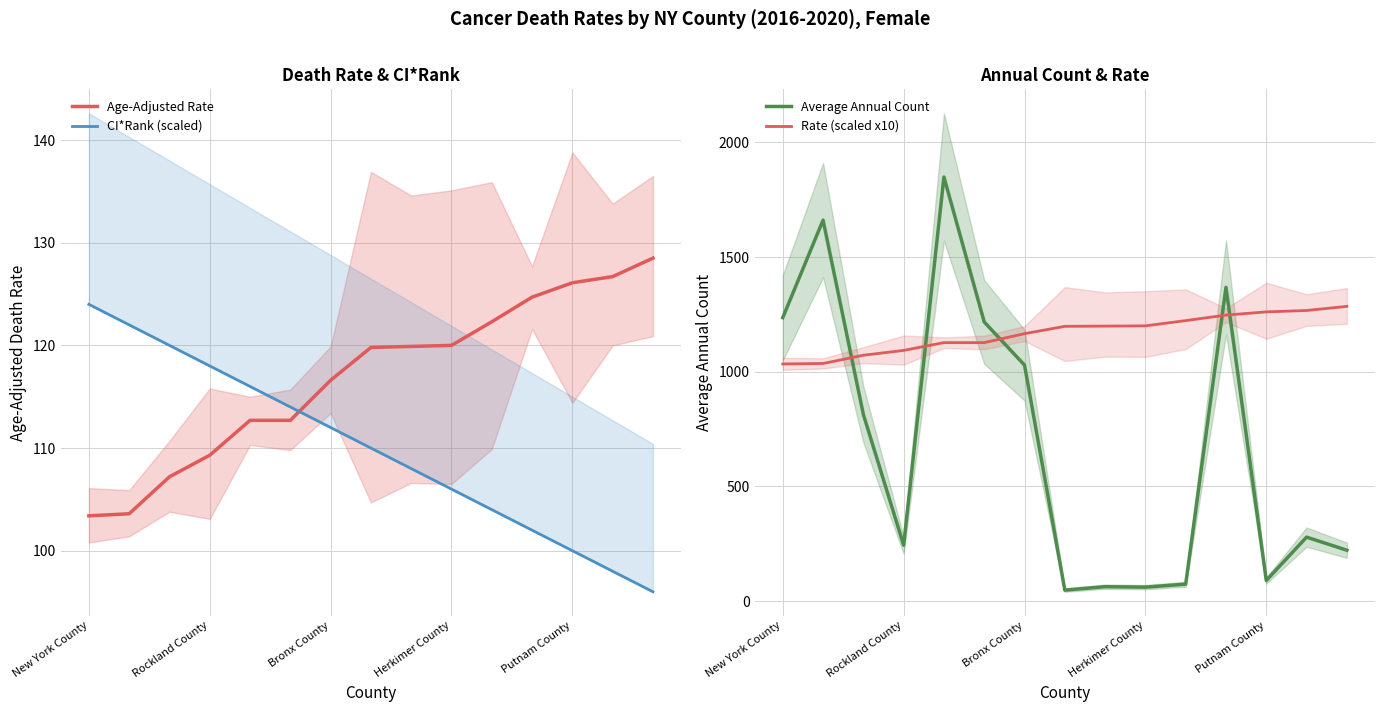

Which series ends up on top after the final intersection of Rate (scaled x10) and Average Annual Count?

Rate (scaled x10)